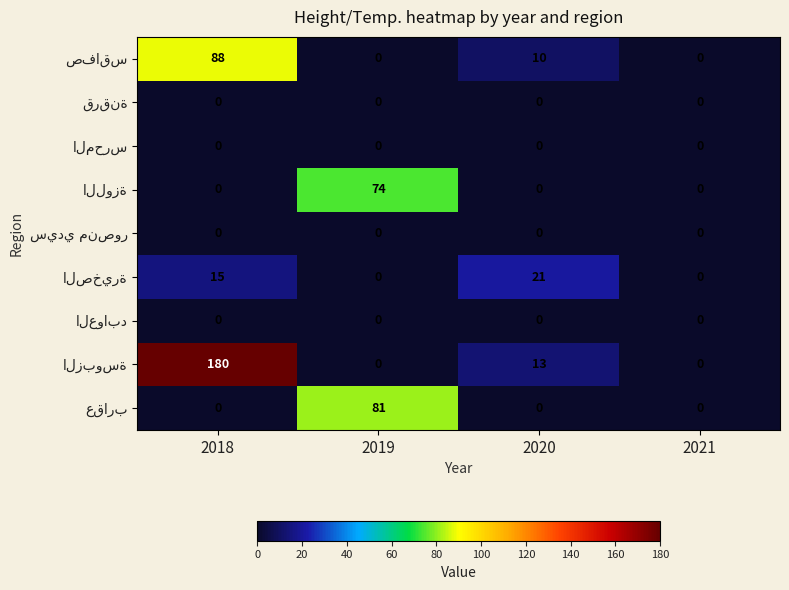

What is the greatest value displayed?

180